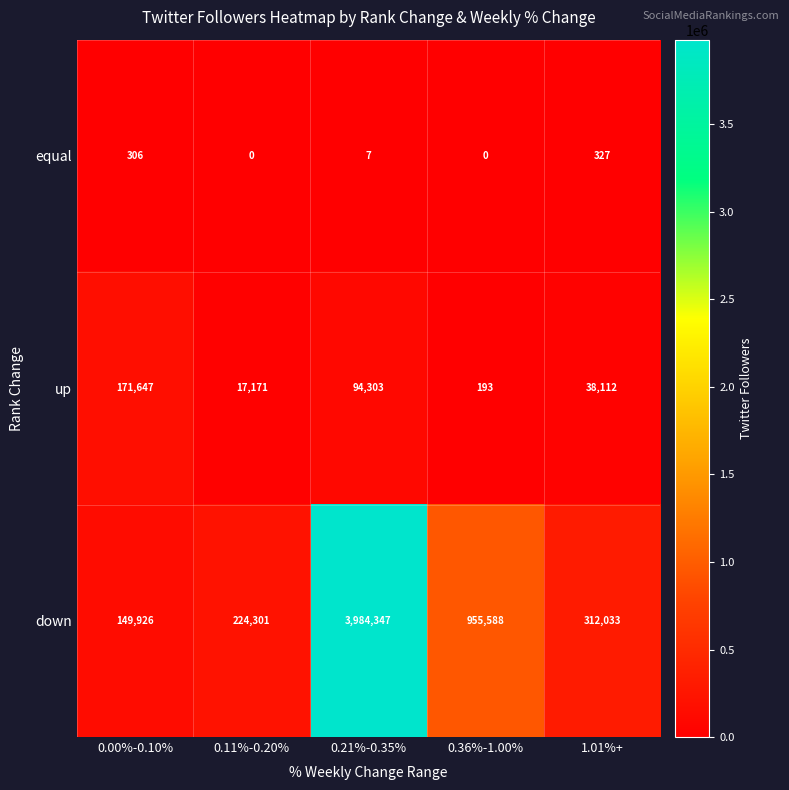

At which label does equal reach its peak?

1.01%+